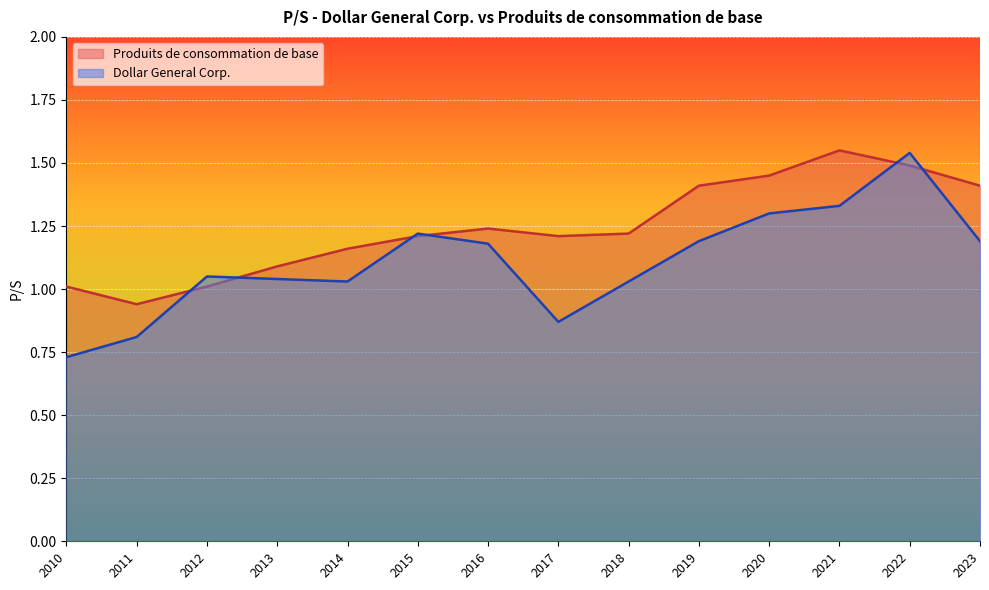

Between 2011 and 2013, which series saw the biggest shift?

Dollar General Corp.